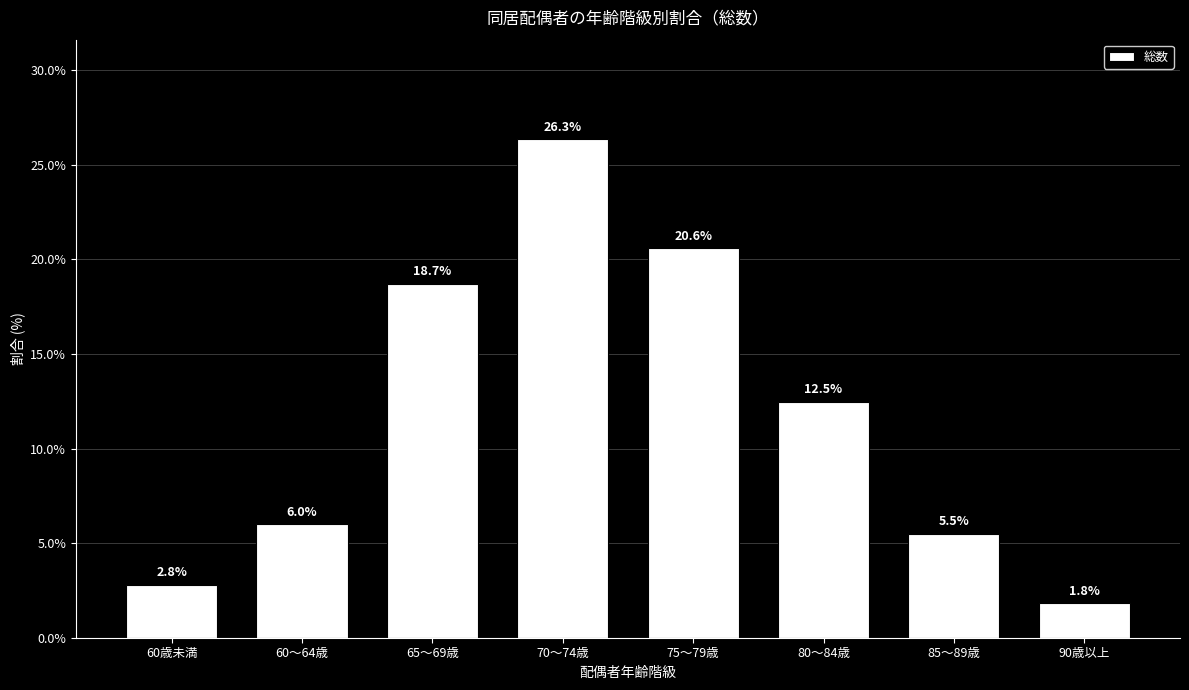

What position from the right is 70～74歳?

5